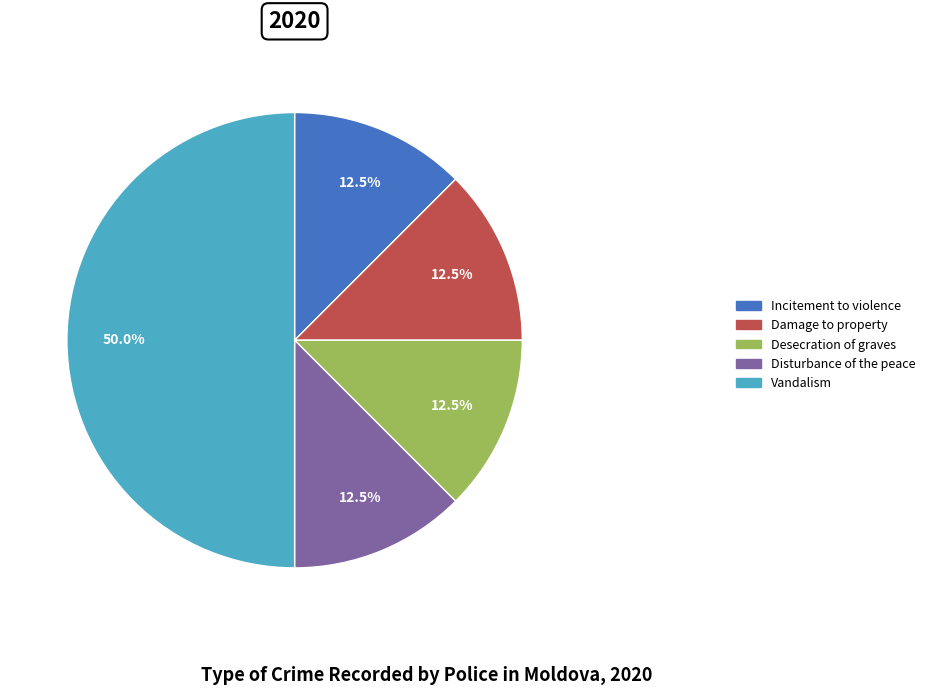

Approximately how many times larger is the value at Desecration of graves compared to Disturbance of the peace?

1.0